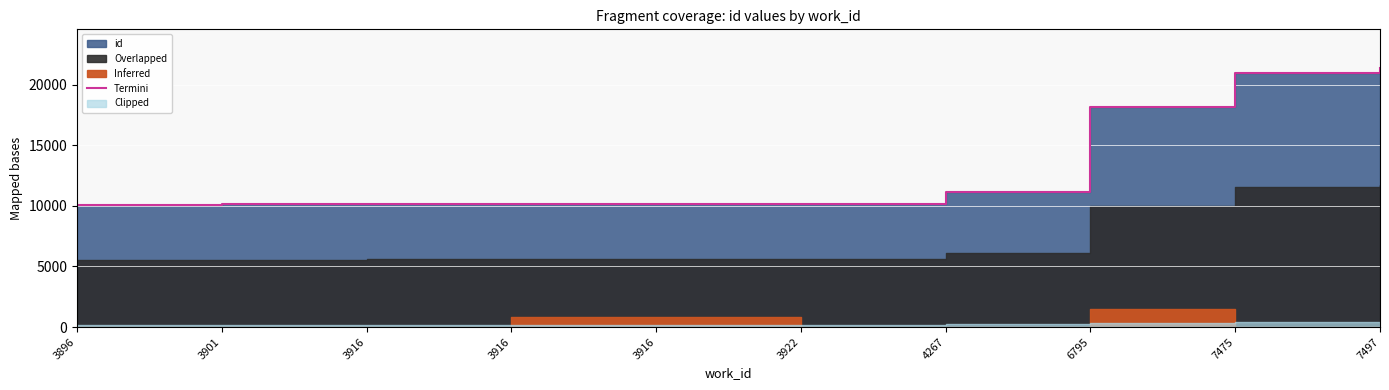

What is the value of the 5th point from the left?

10166